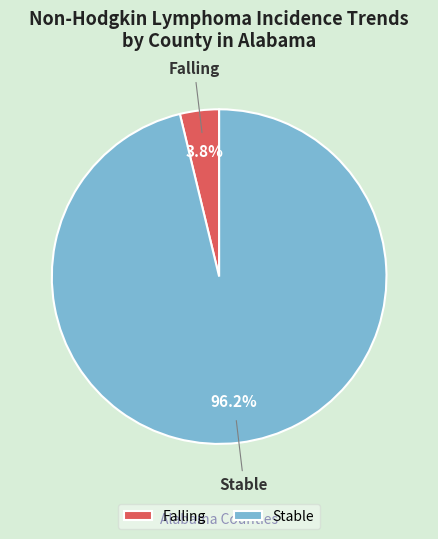

Which has a higher value, Stable or Falling?

Stable